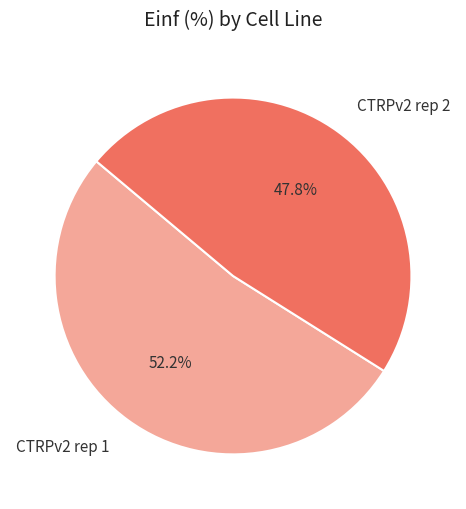

What percentage is the CTRPv2 rep 2 slice, to the nearest percent?

48%